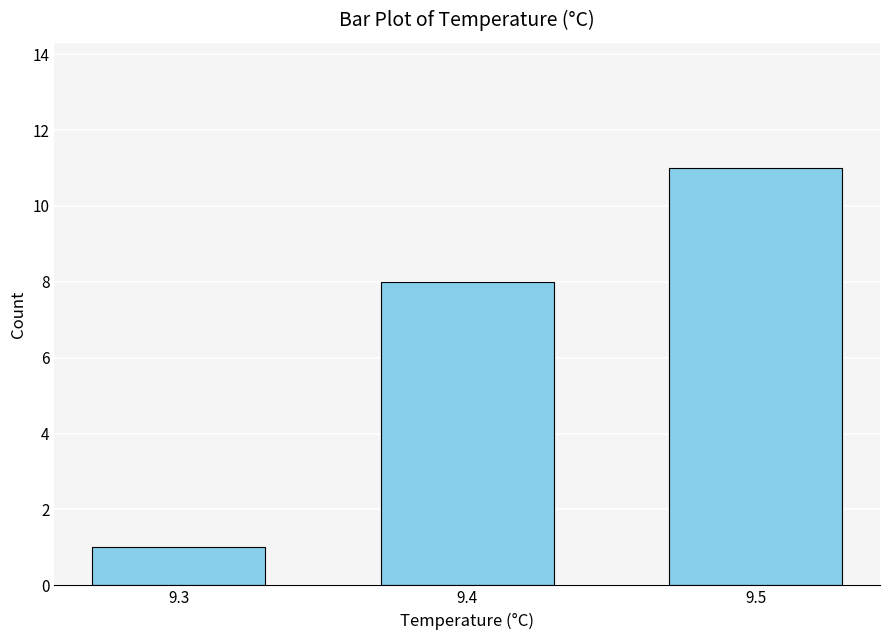

True or false: the data shows 12 at 9.4.

False